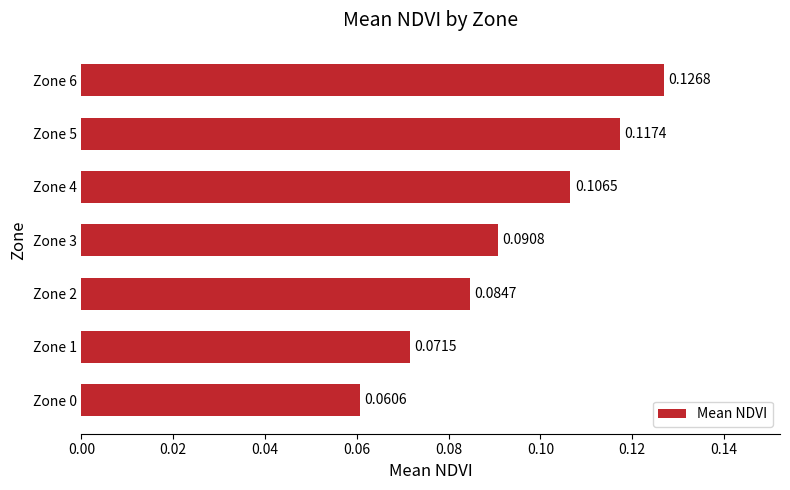

Between Zone 2 and Zone 3, which is larger?

Zone 3